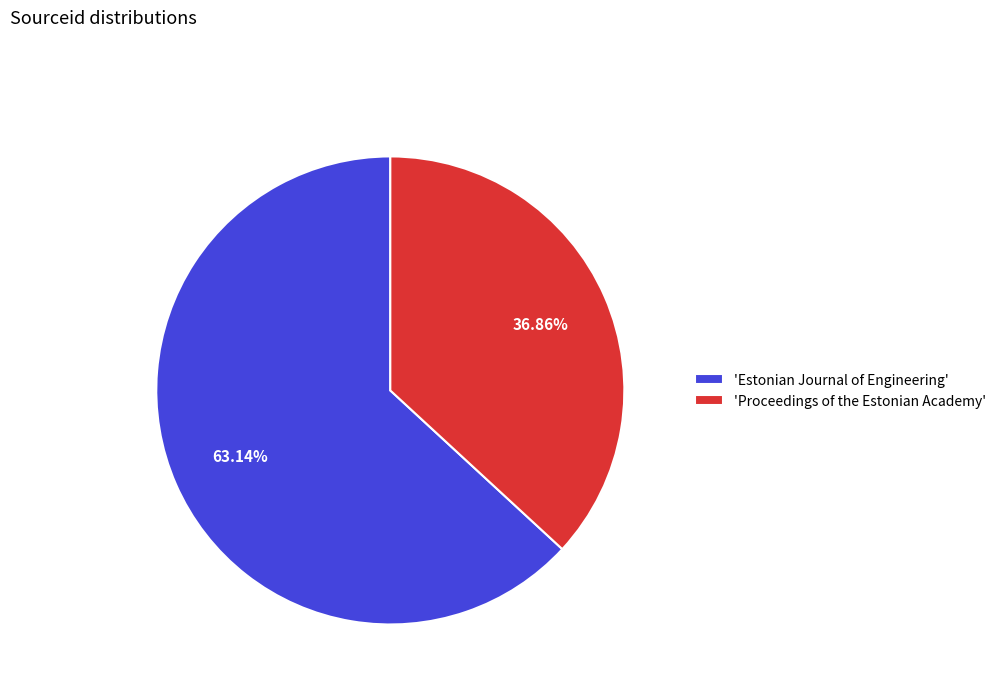

Is there a majority slice in this chart?

Yes